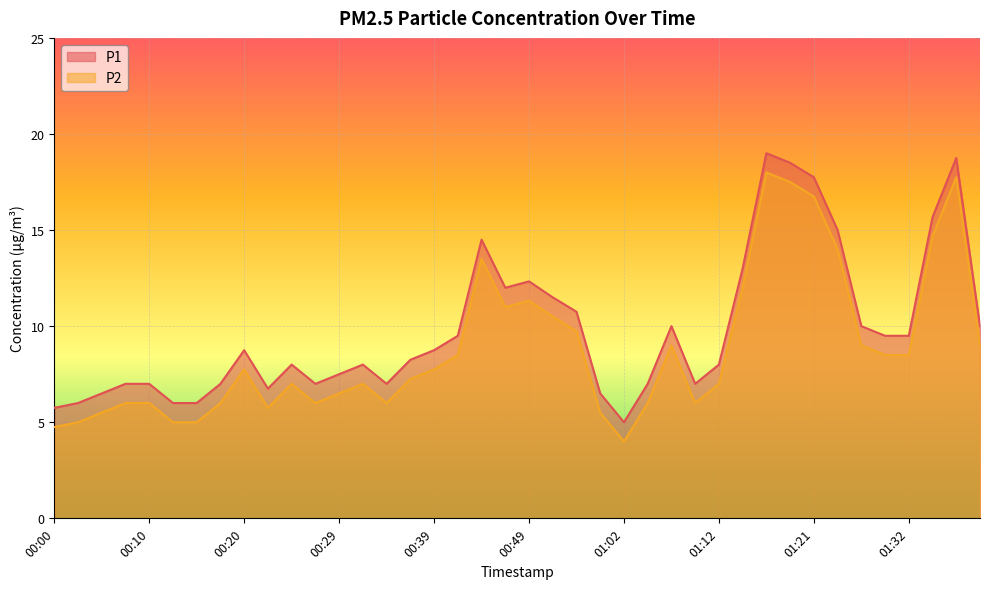

How many interior local peaks does the P1 series have?

8